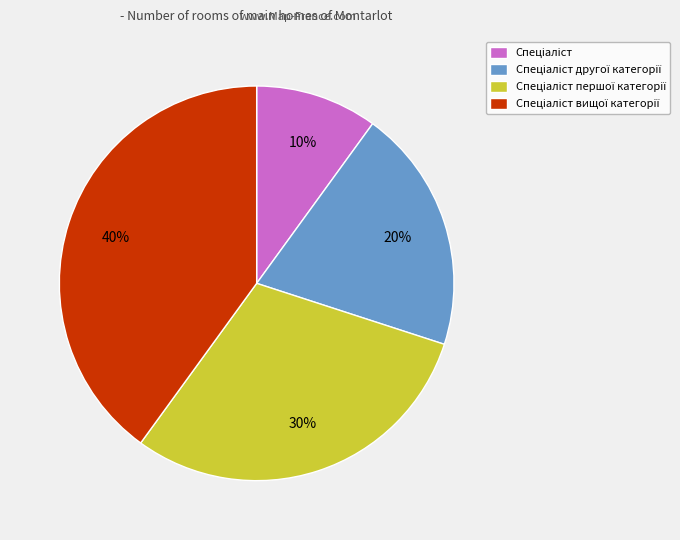

To the nearest percent, what is the difference between the largest and smallest slice percentages?

30%